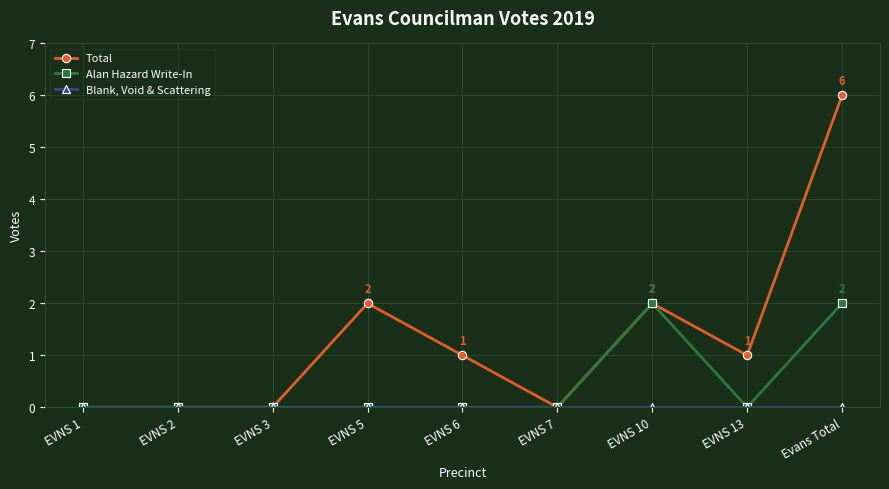

How many values in the Total series are below 1?

4